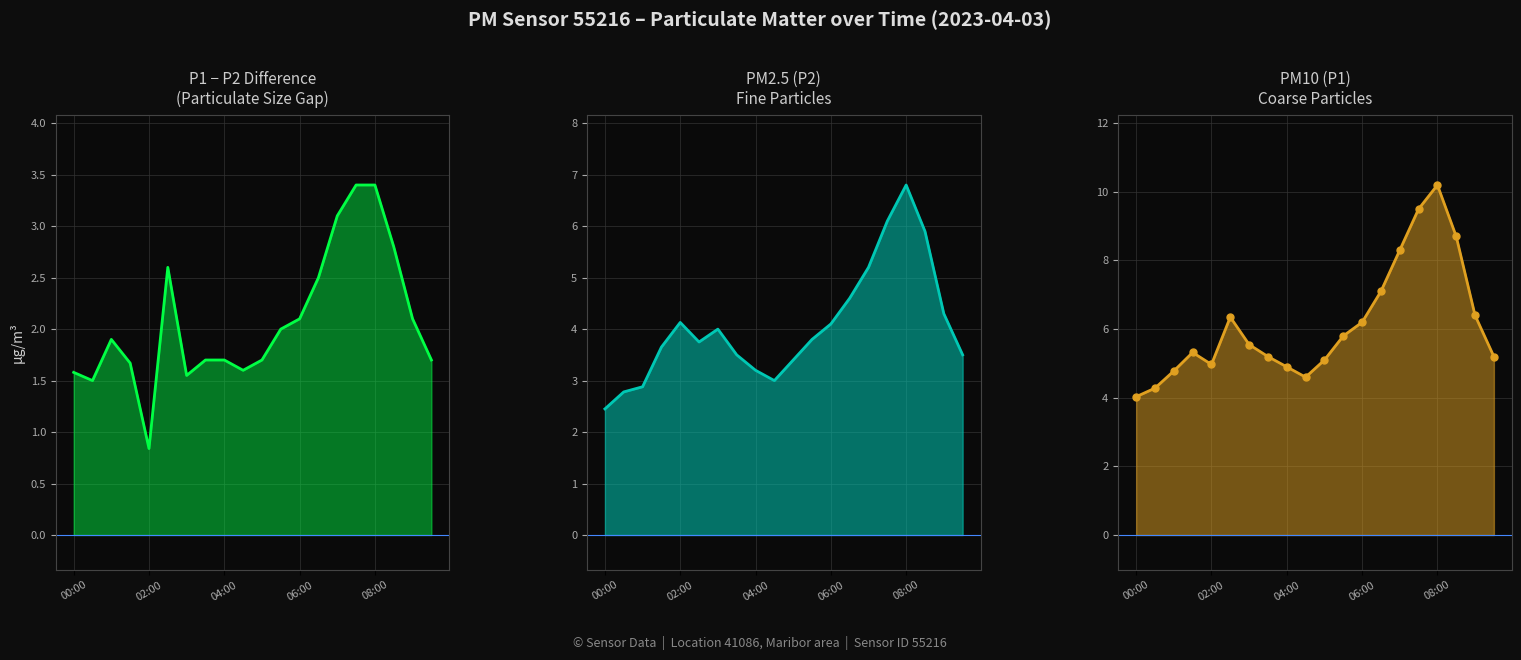

Is it true that P1 line equals 6.6 at 02:00?

False